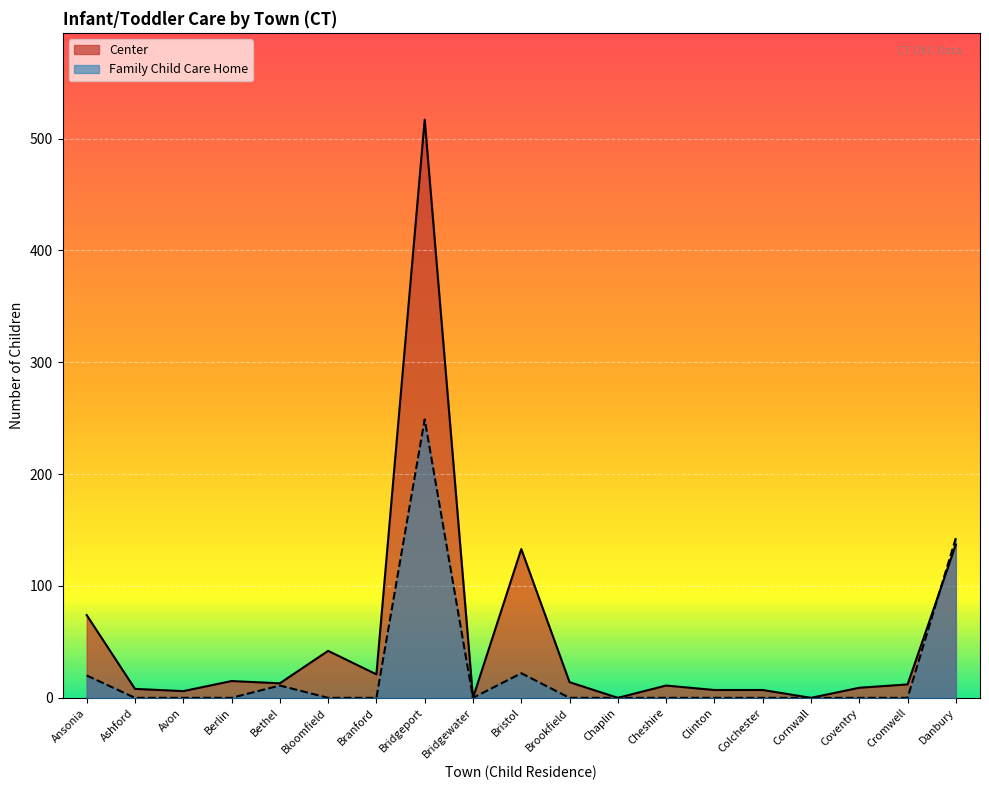

Does the chart display data point markers on the line(s)?

No